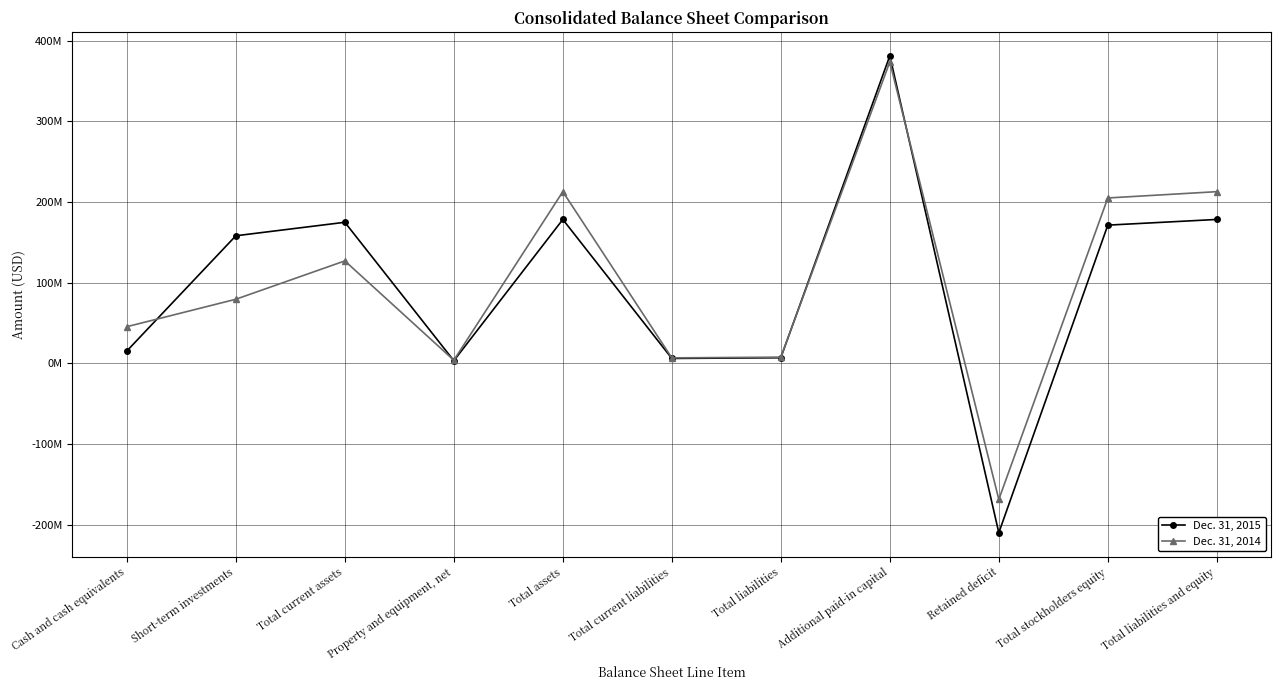

What is the label of the 11th point from the right?

Cash and cash equivalents